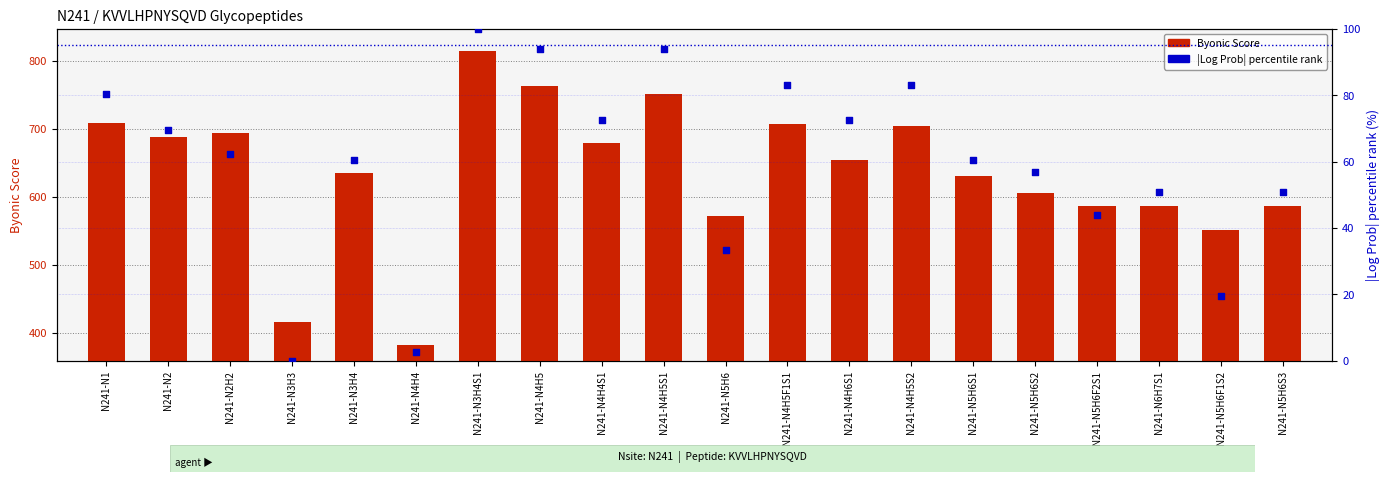

At how many categories does at least one series exceed 447?

18